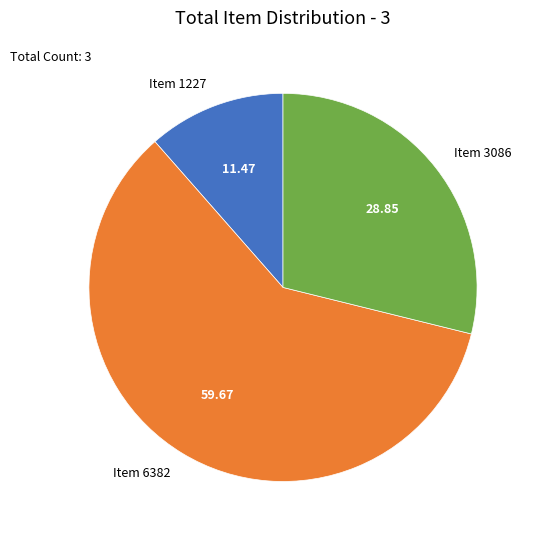

Rank the categories by value from highest to lowest.

Item 6382, Item 3086, Item 1227